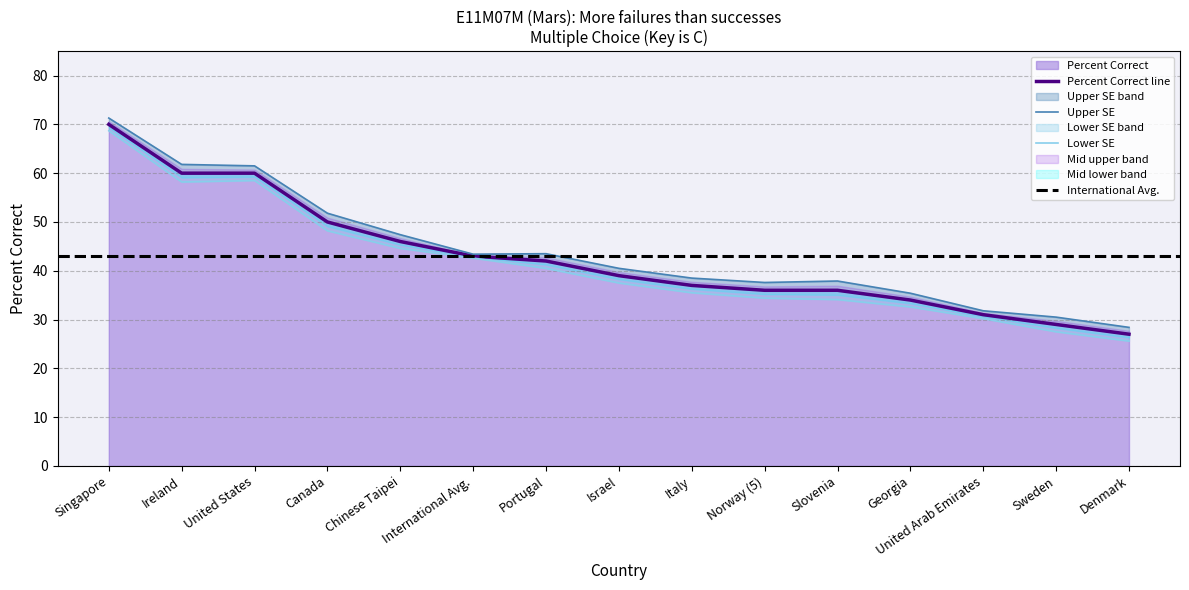

Which category has the highest value across all series?

Singapore